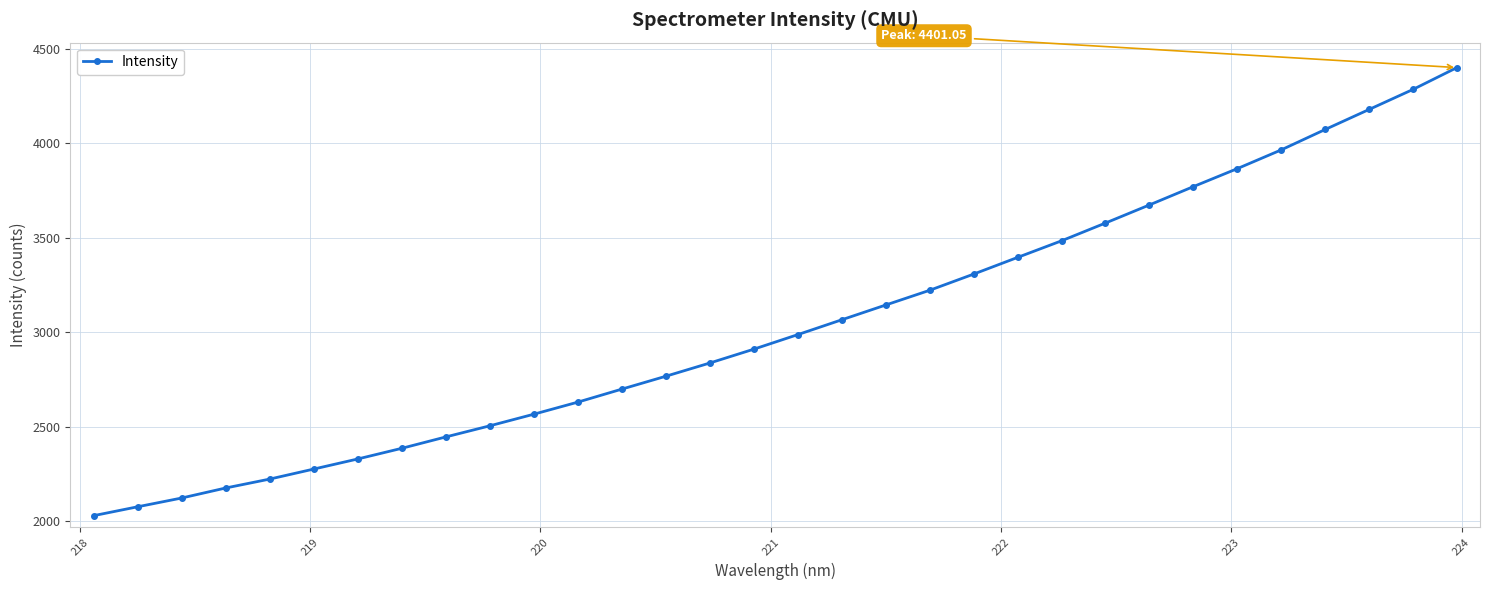

Does the chart have visible grid lines?

Yes